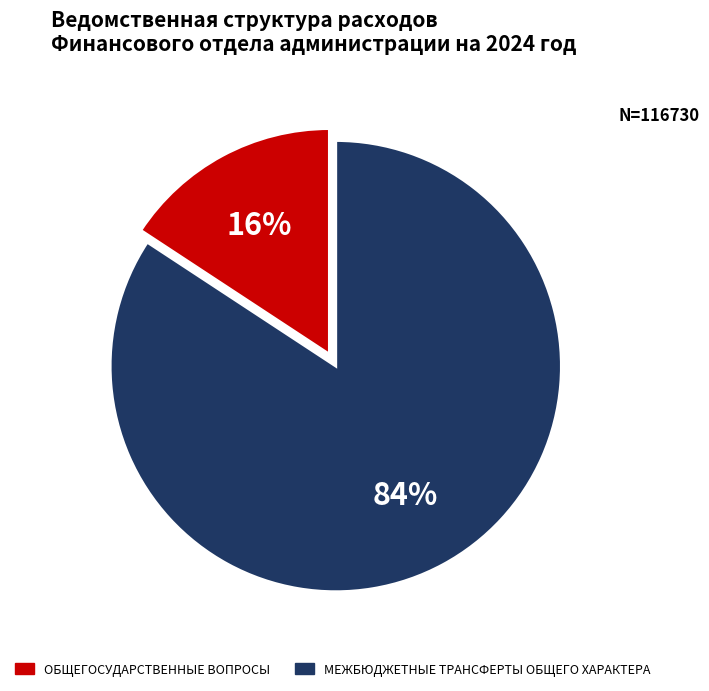

What percentage is the ОБЩЕГОСУДАРСТВЕННЫЕ ВОПРОСЫ slice, to the nearest percent?

16%